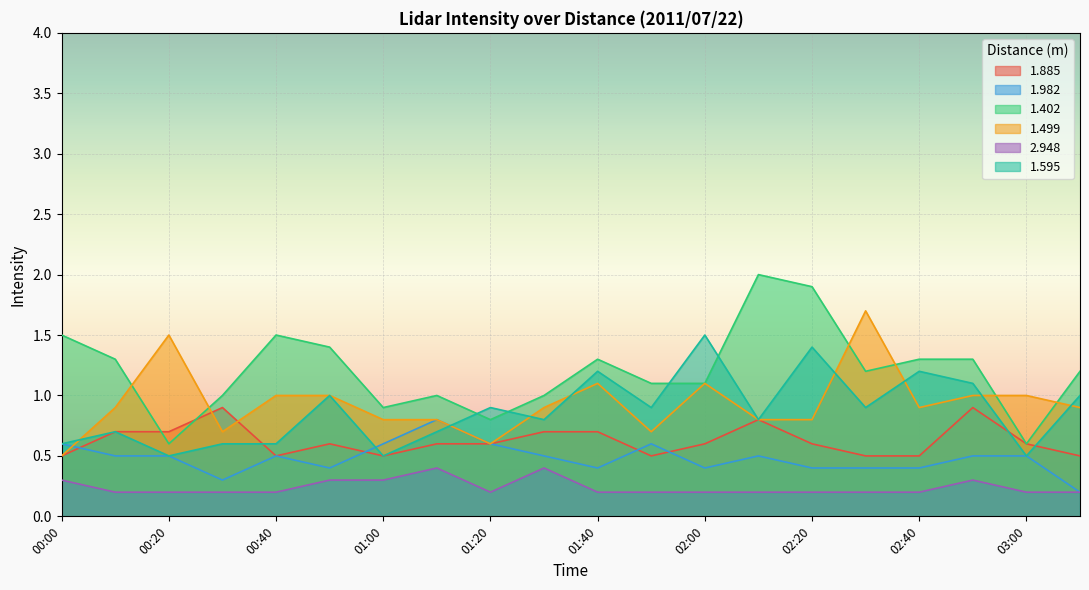

What are all the series names shown in the legend?

1.885, 1.982, 1.402, 1.499, 2.948, 1.595